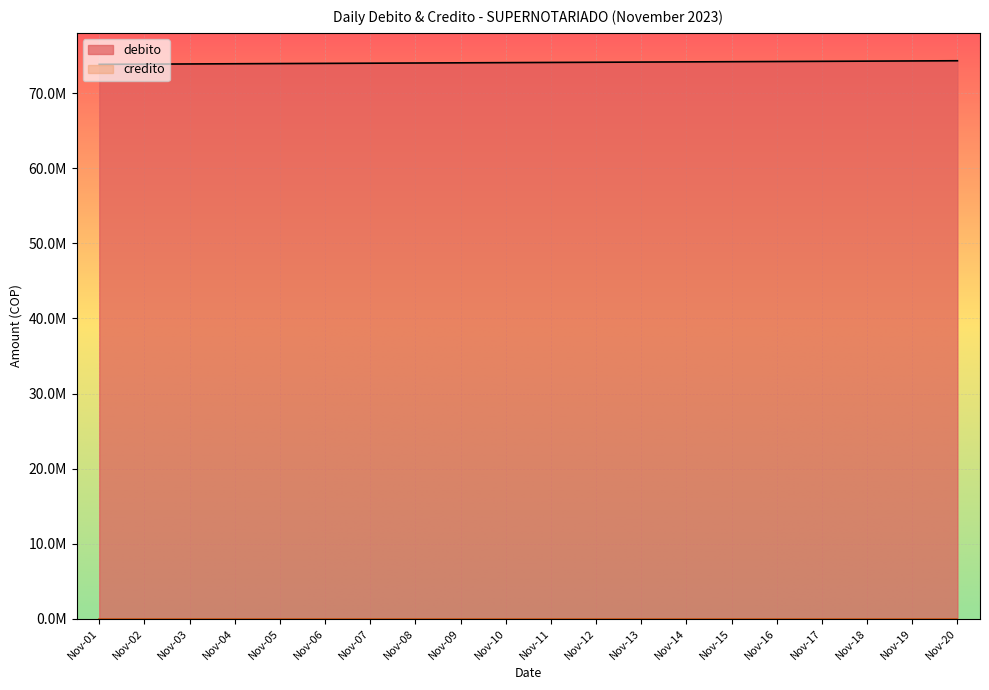

At which label does the data first exceed 74117153?

Nov-11